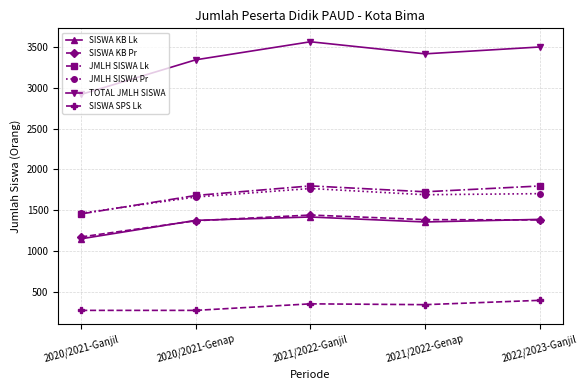

Does the chart have visible grid lines?

Yes